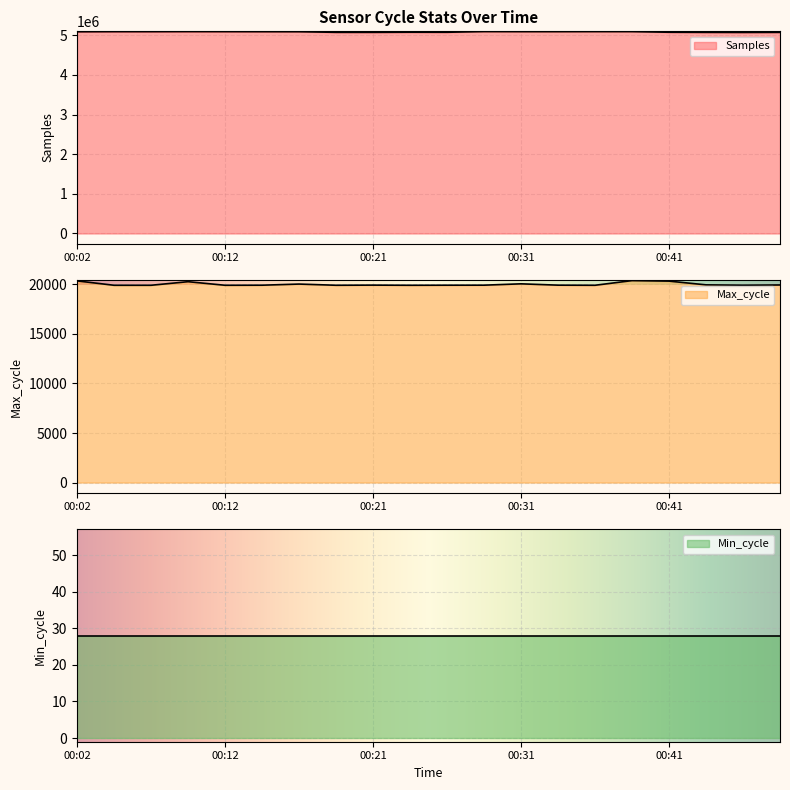

The Samples series shows 5073422 at 00:21. True or false?

True